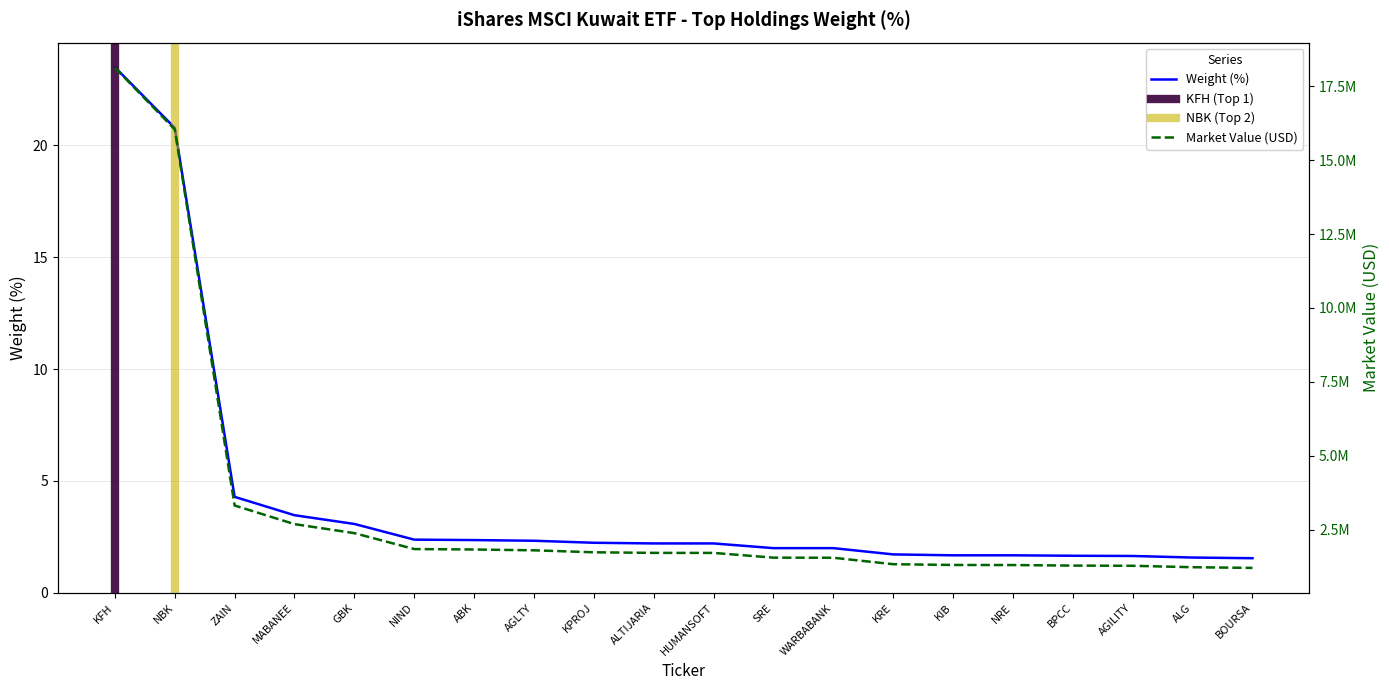

List the labels in order of value, largest first.

KFH, NBK, ZAIN, MABANEE, GBK, NIND, ABK, AGLTY, KPROJ, ALTIJARIA, HUMANSOFT, SRE, WARBABANK, KRE, KIB, NRE, BPCC, AGILITY, ALG, BOURSA